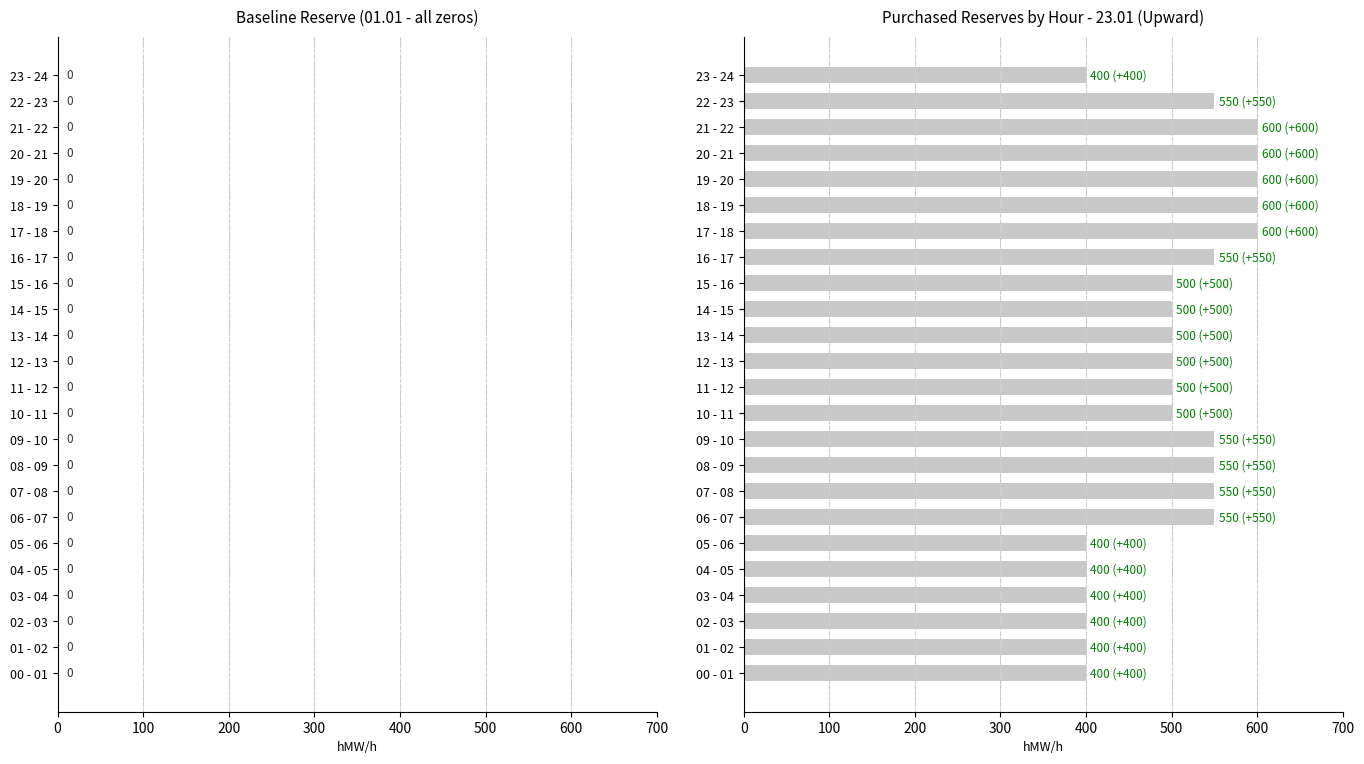

True or false: the data shows 154 at 18 - 19.

False